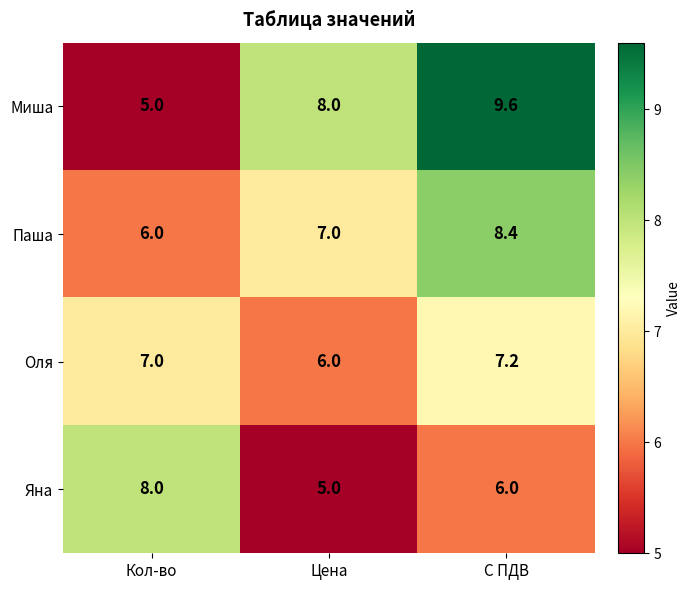

Is the value of Яна at Кол-во greater than the value of Миша at Кол-во?

Yes